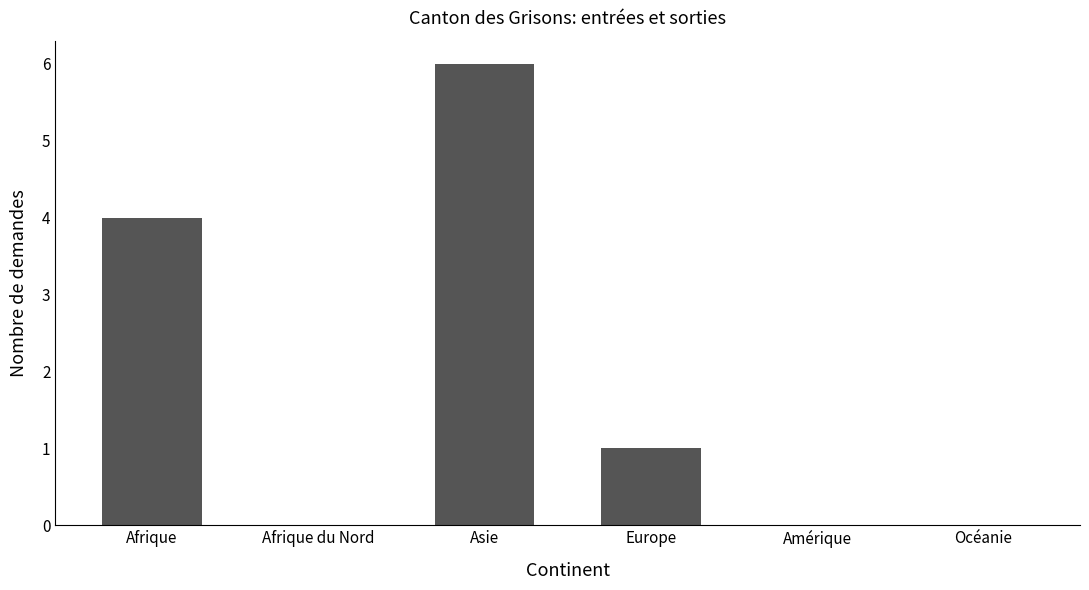

The chart shows a value of 4 at Afrique. True or false?

True